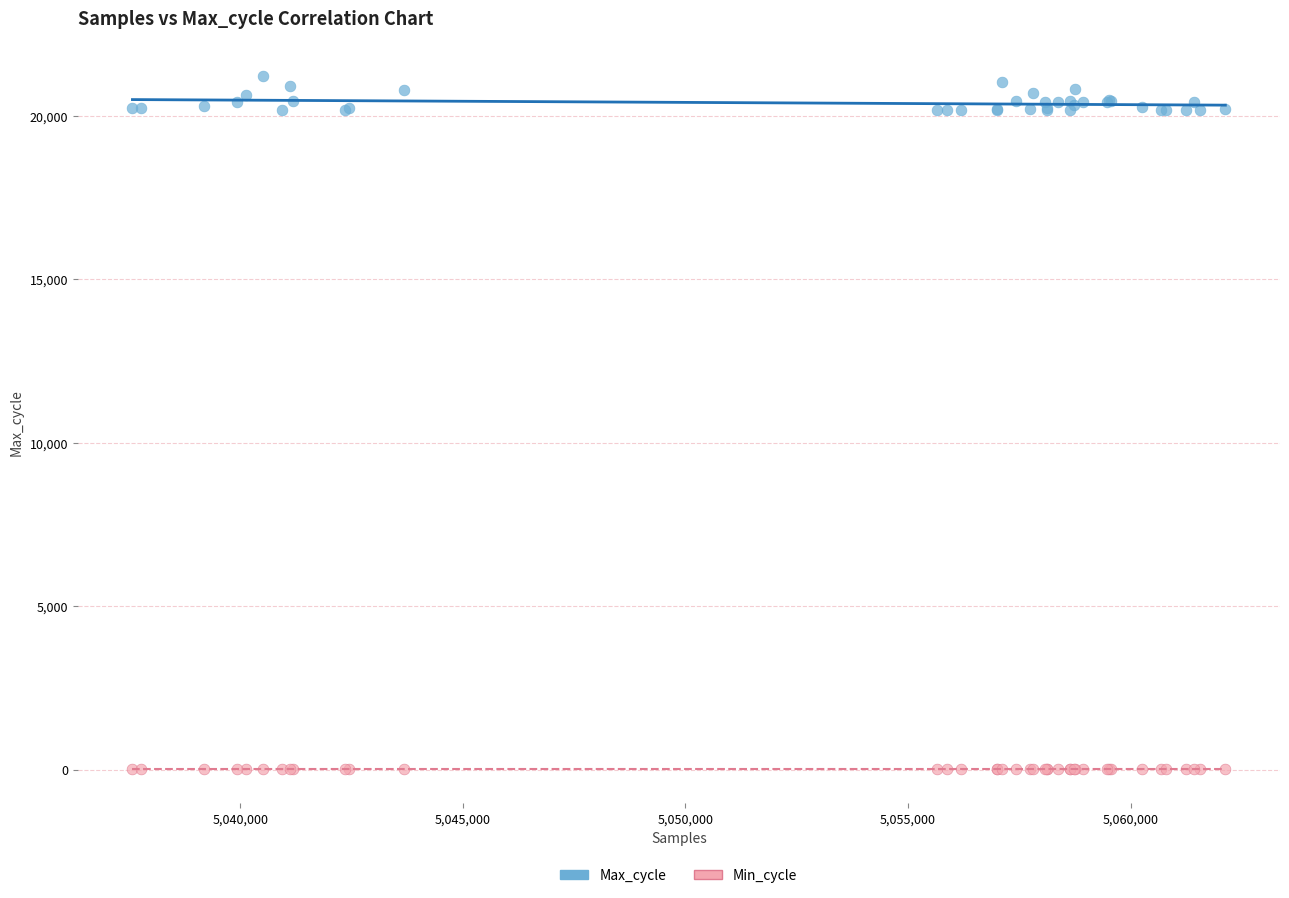

Which series reaches the minimum Y coordinate?

Min_cycle